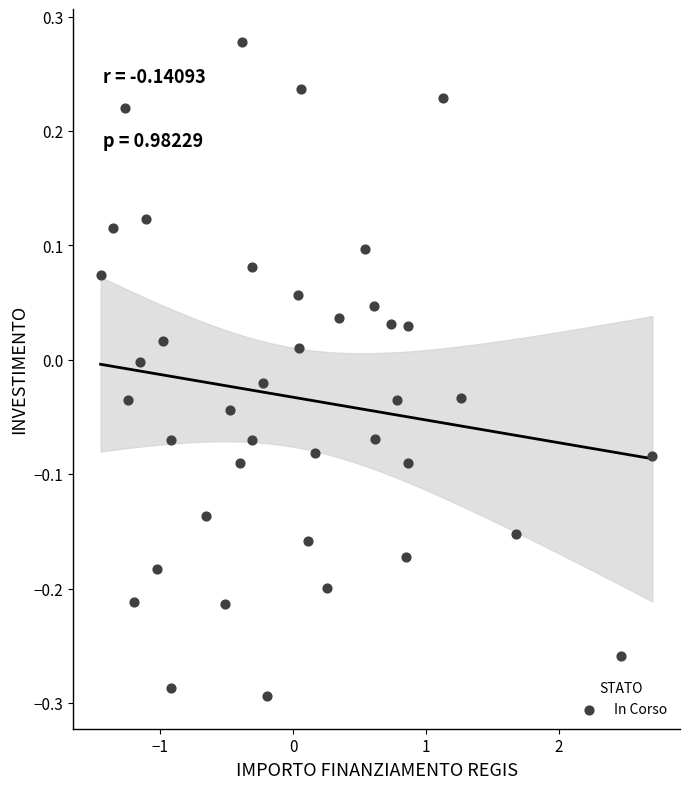

What is the range of Y values (max minus min)?

0.6